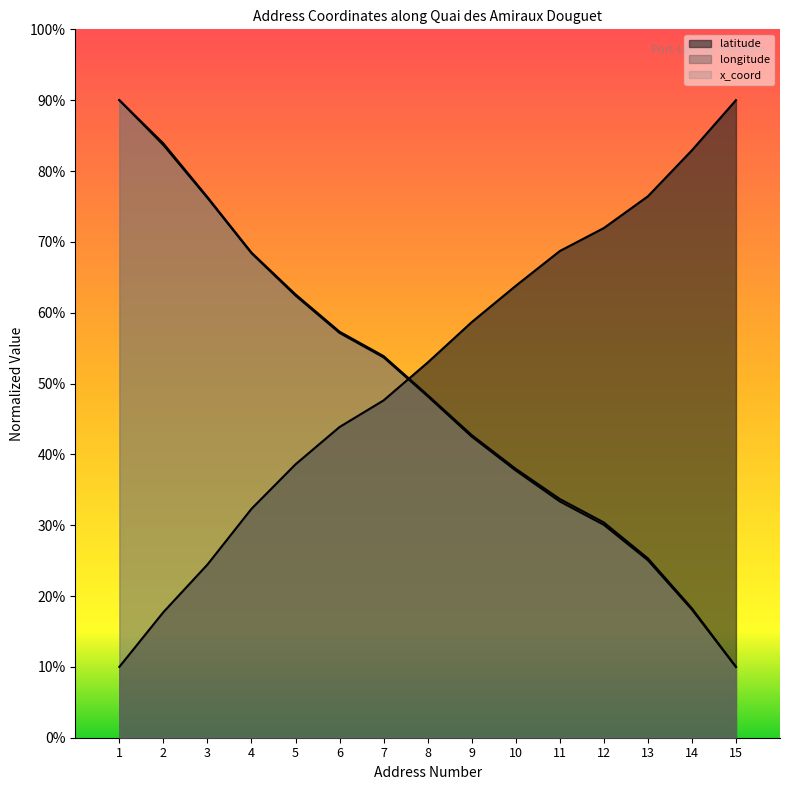

Which series changed the most between 2 and 5?

x_coord